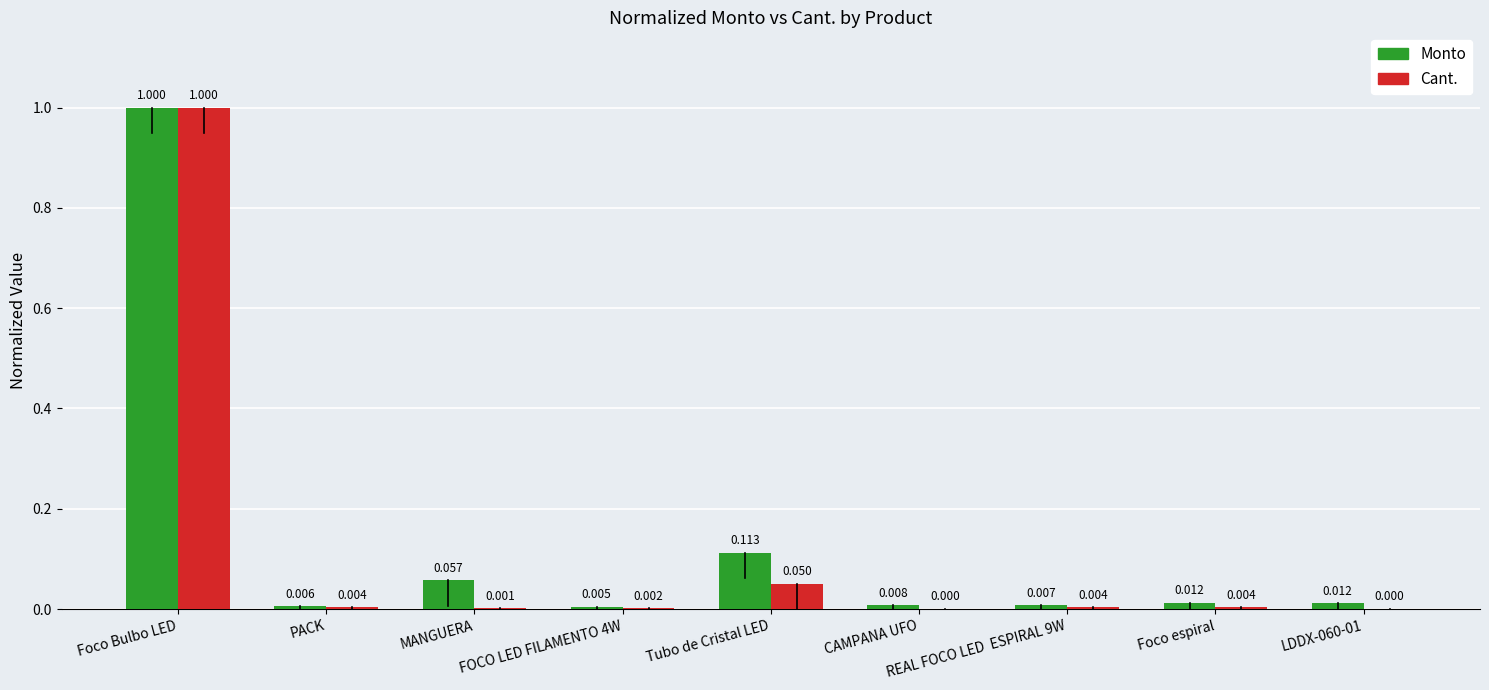

At which category is the sum across all series the highest?

Foco Bulbo LED